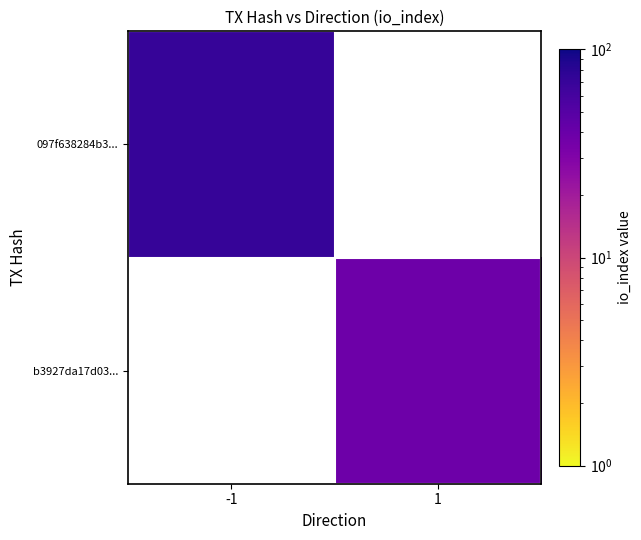

Which label corresponds to the largest value in the chart?

-1